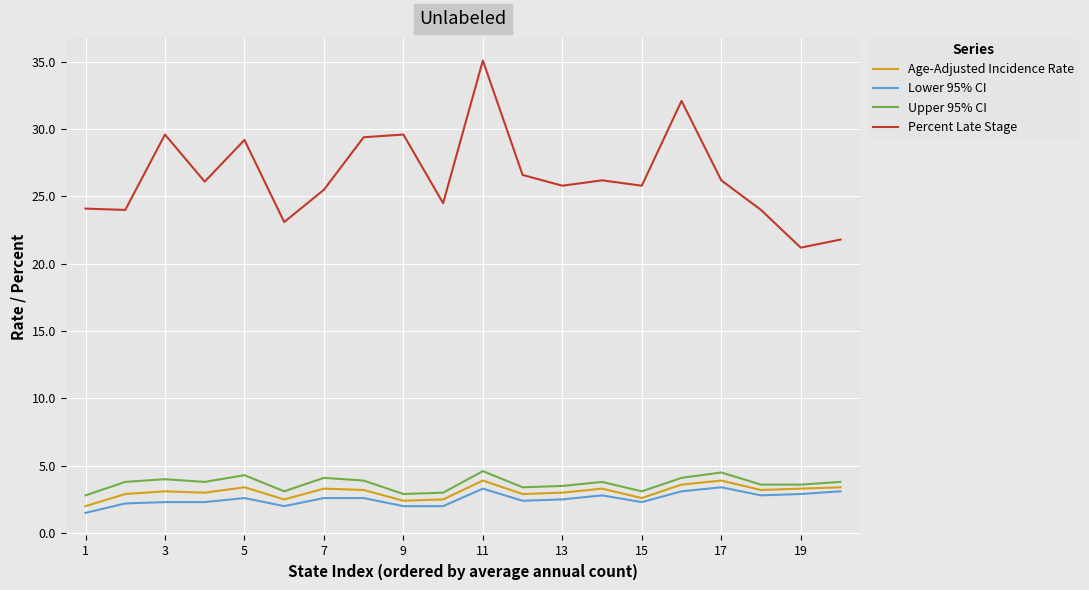

Which series has the widest spread of values?

Percent Late Stage